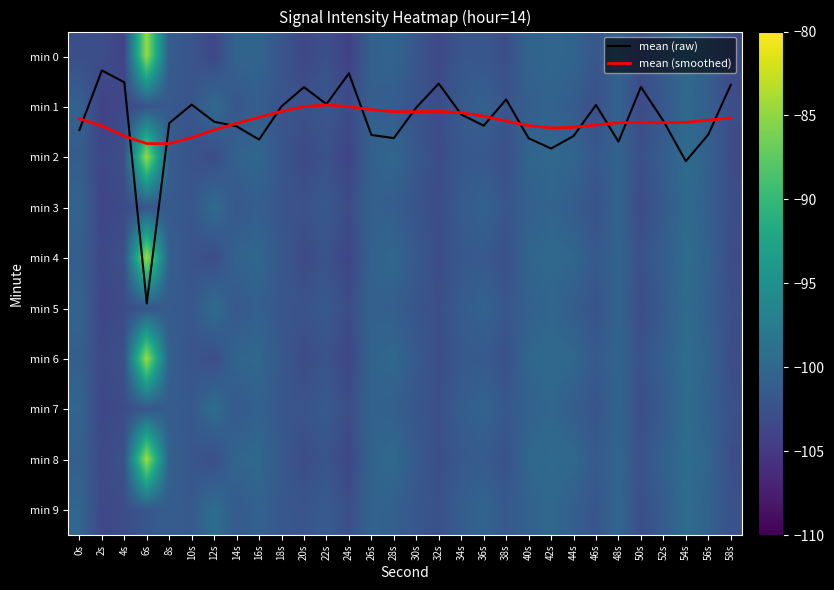

At which category is the sum across all series the highest?

6s